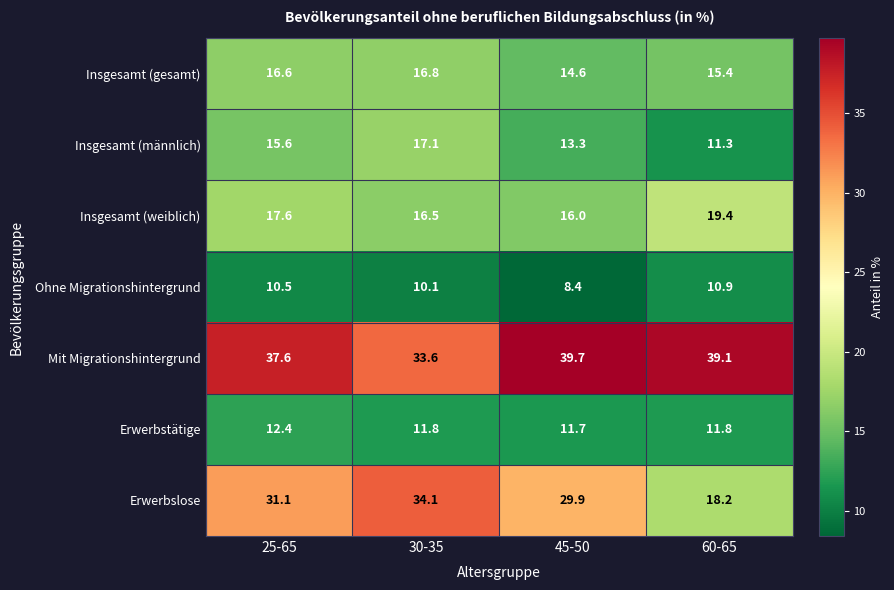

At which label does Insgesamt (gesamt) first exceed 16?

25-65